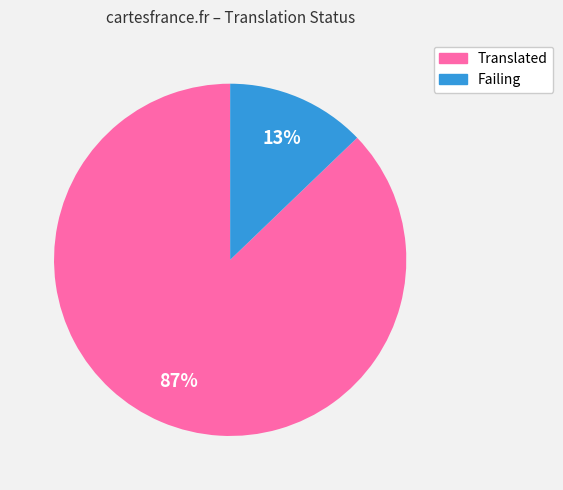

How many segments does this pie chart have?

2